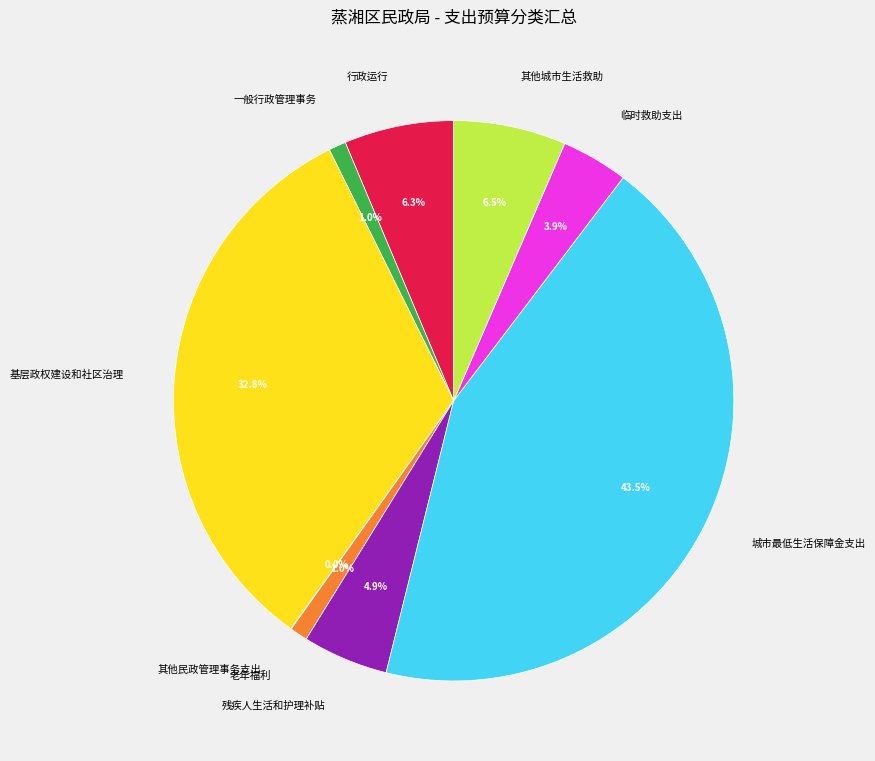

Is there any slice that represents more than half of the pie?

No